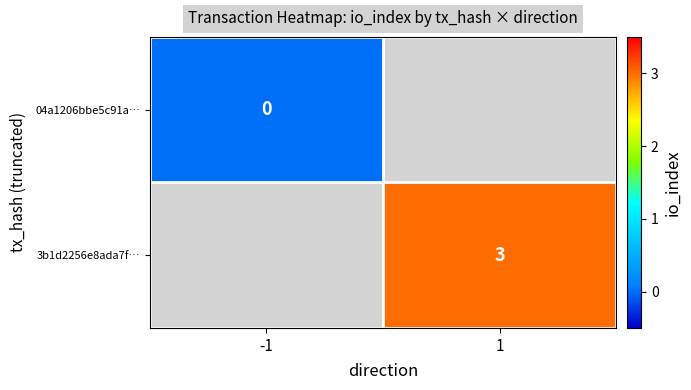

Is the value of 3b1d2256e8ada7f… at 1 greater than the value of 04a1206bbe5c91a… at -1?

Yes